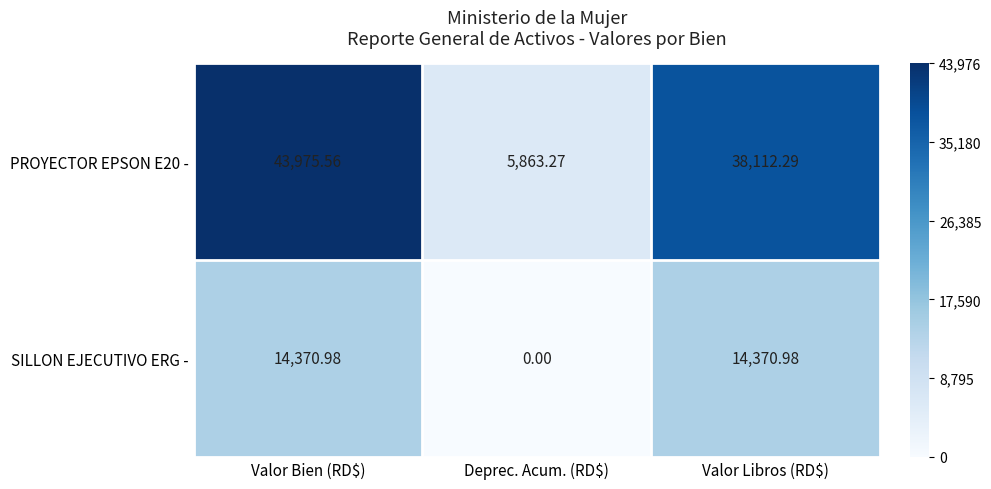

Which category has the highest value across all series?

Valor Bien (RD$)